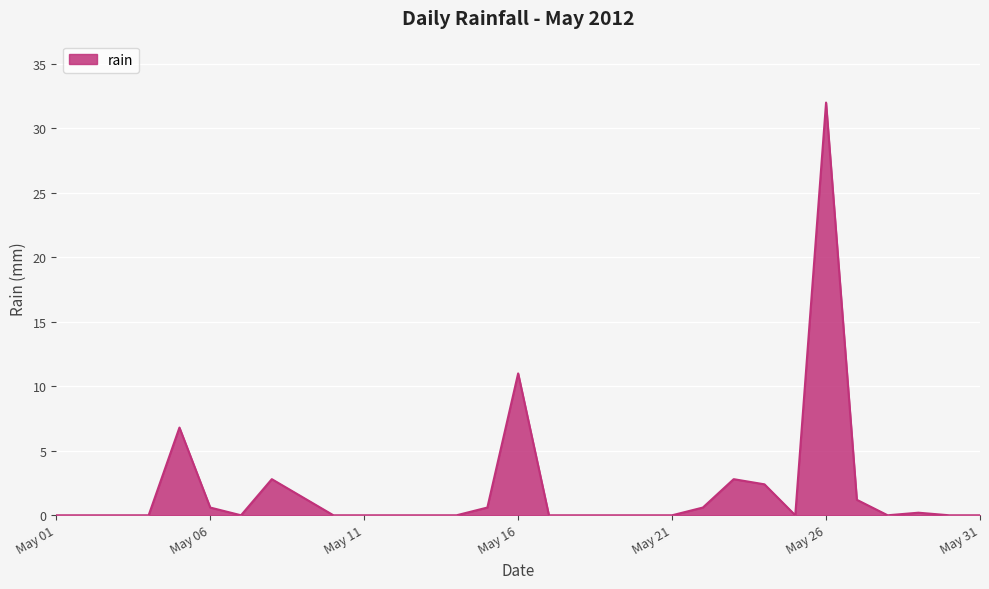

What is the difference between the maximum and minimum values?

32.0